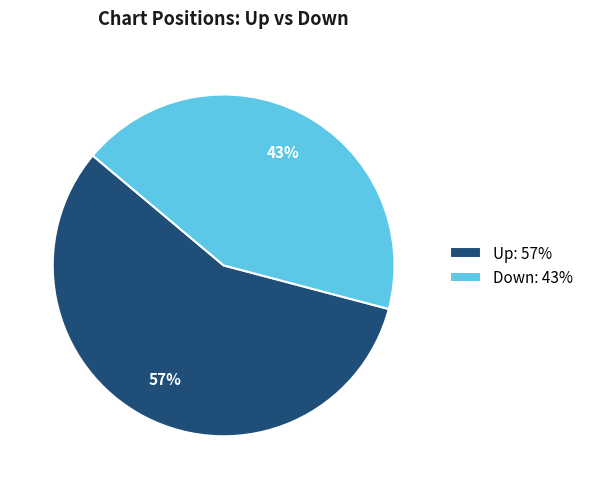

Is it true that Down: 43% is 38% of the pie?

False